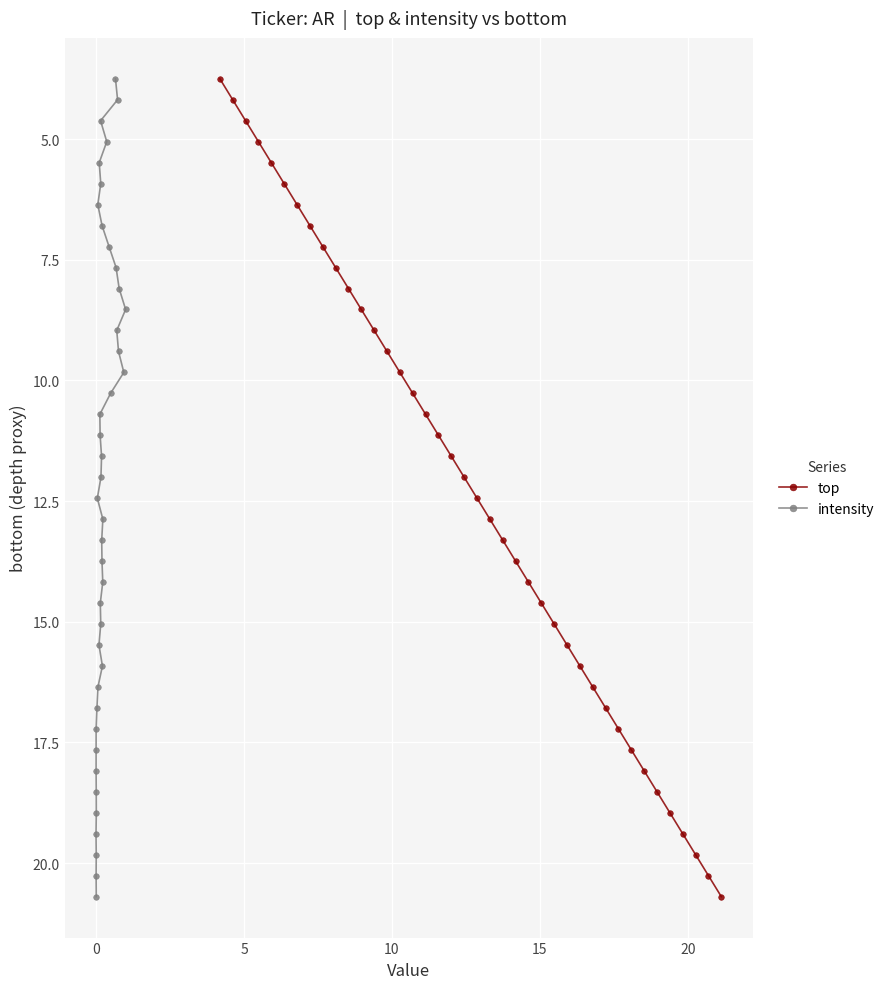

What is the maximum value for top?

20.7